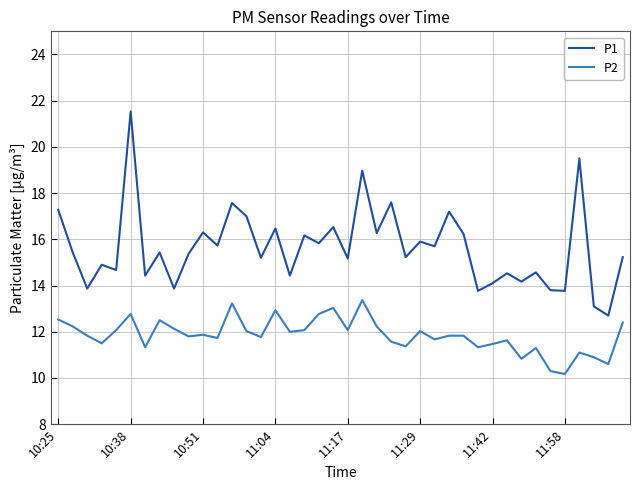

Which series has the largest range (max minus min)?

P1